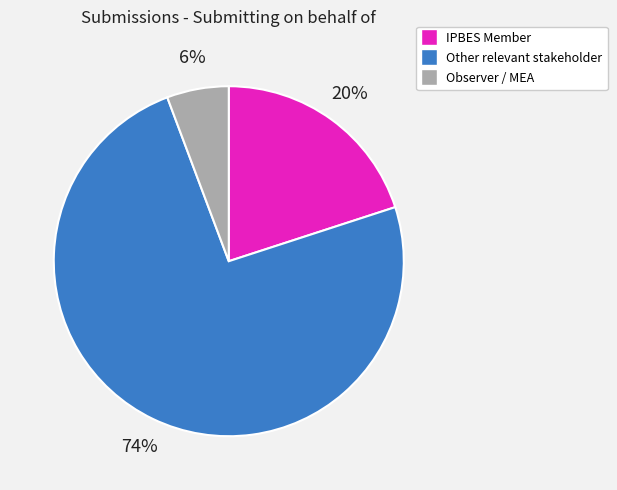

To the nearest percent, what is the average slice percentage?

33%